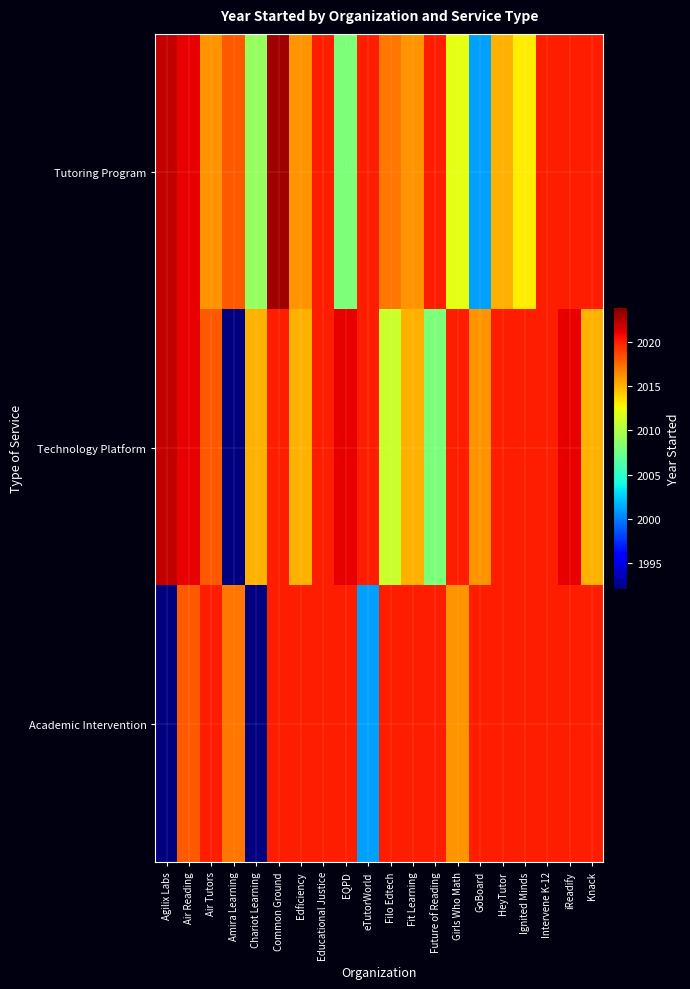

Which has a higher value, Air Reading or Educational Justice?

Air Reading